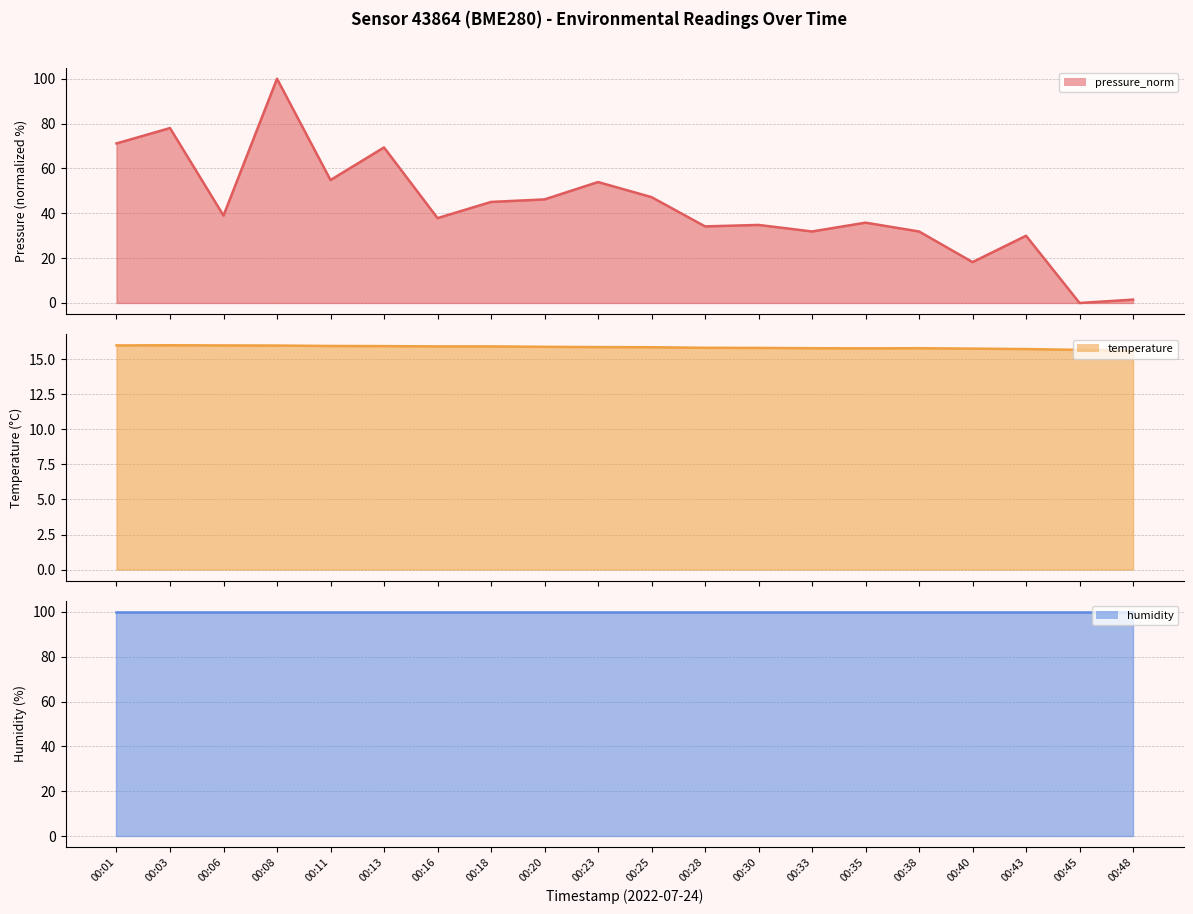

What is the maximum value for pressure_norm_line?

100.0